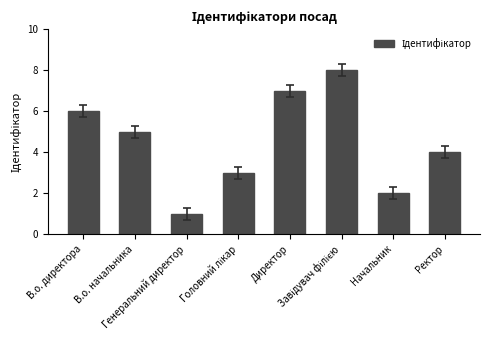

What is the difference between the second highest and minimum values?

6